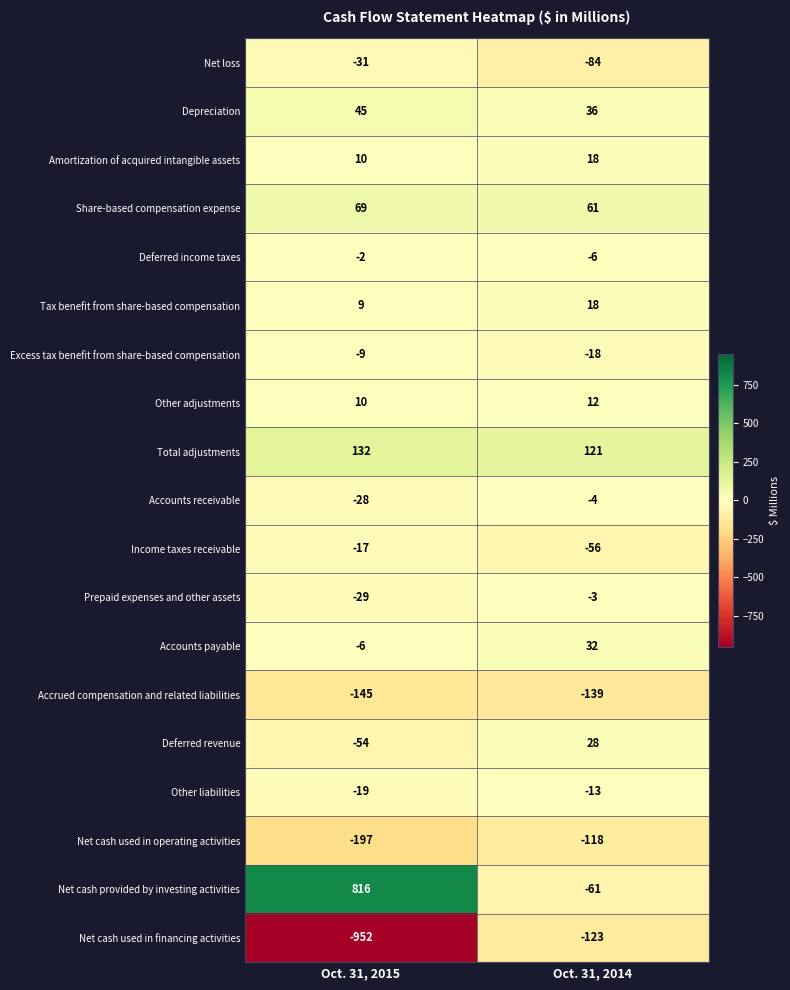

Which series changed the most between Oct. 31, 2015 and Oct. 31, 2014?

Net cash provided by investing activities